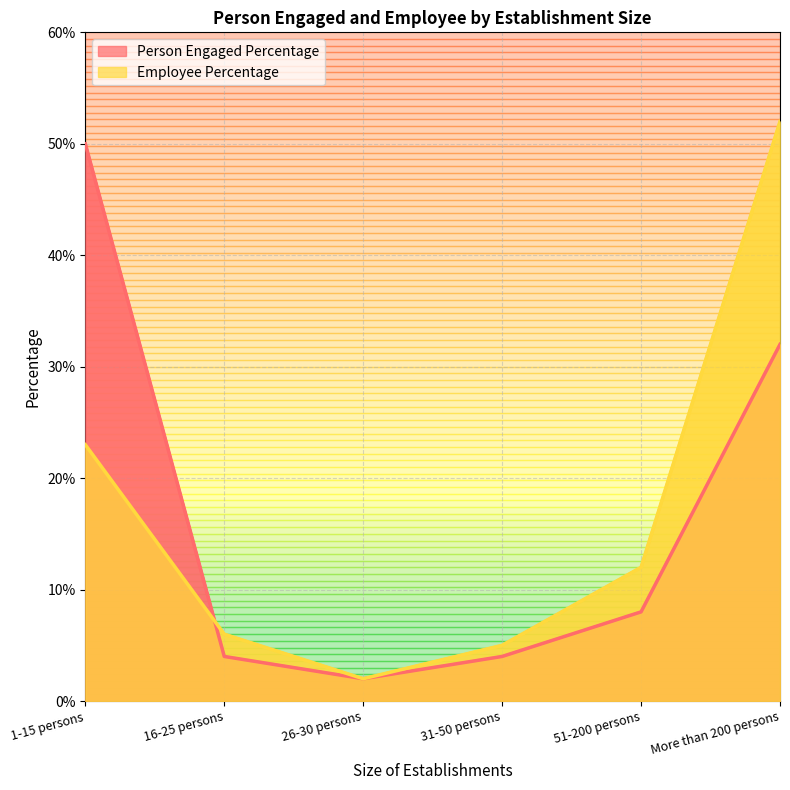

What is the difference between the highest and lowest values at 51-200 persons?

4